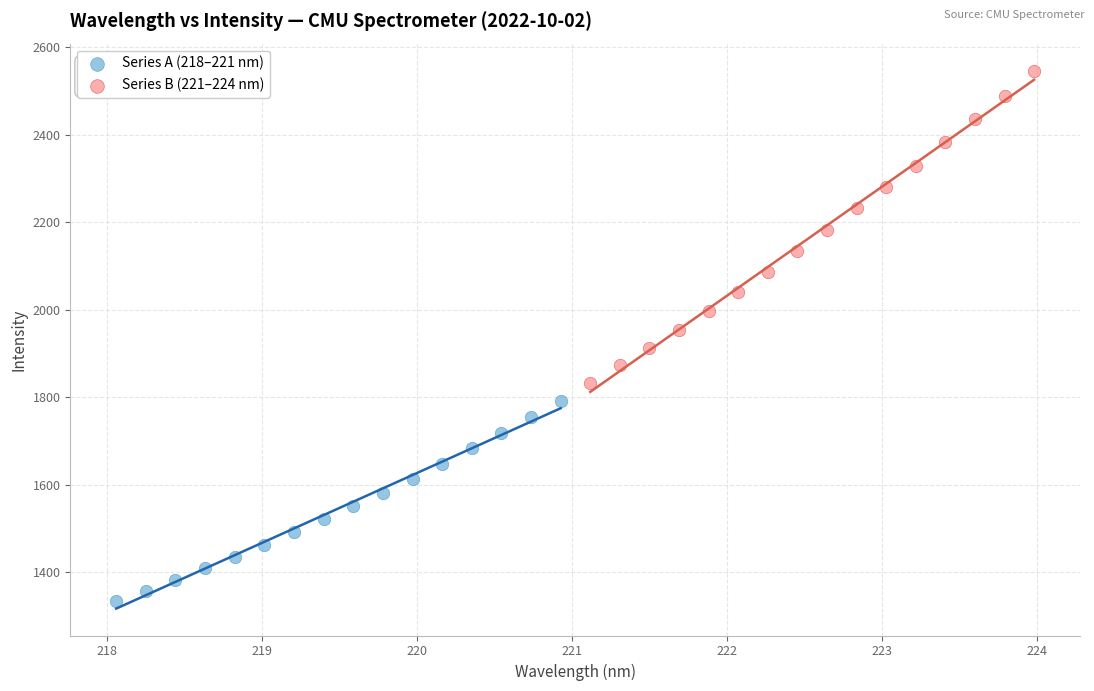

What are all the series names shown in the legend?

Series A (218–221 nm), Series B (221–224 nm)